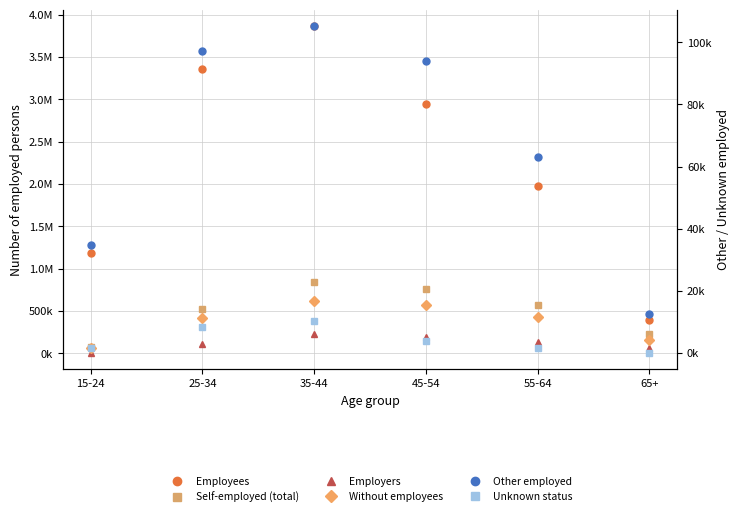

True or false: Unknown status has more than 1 points higher than both neighbors.

False